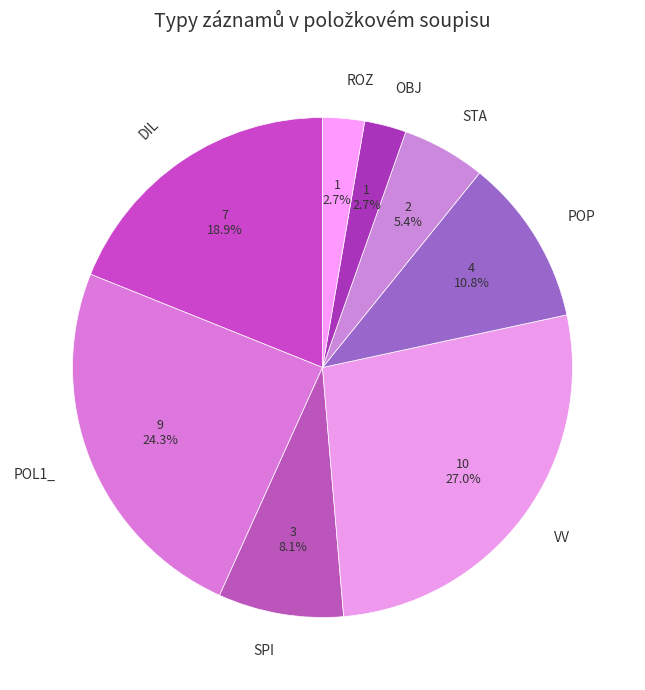

True or false: SPI accounts for 13% of the total.

False